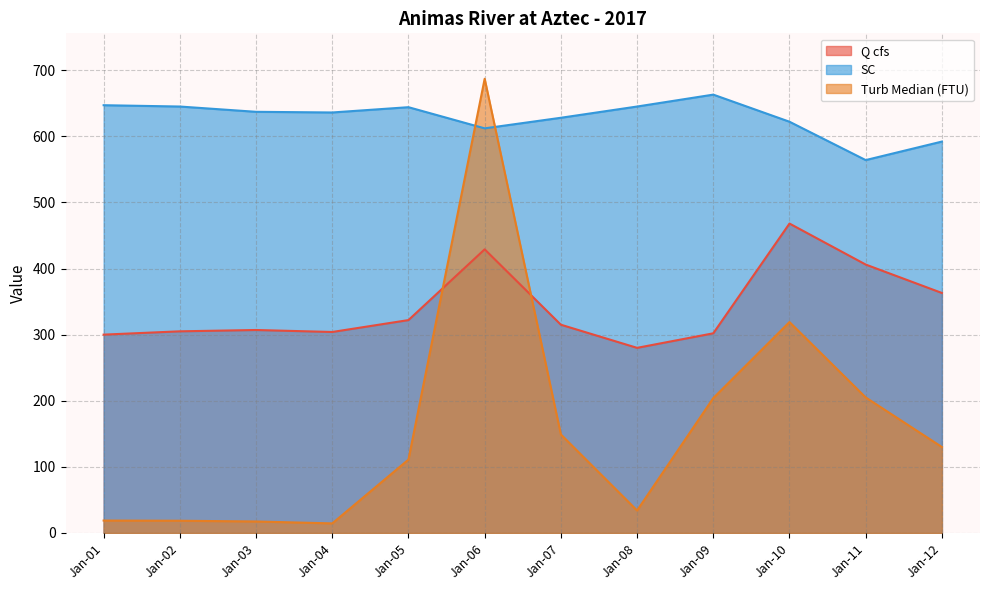

How many lines are shown in the chart?

3